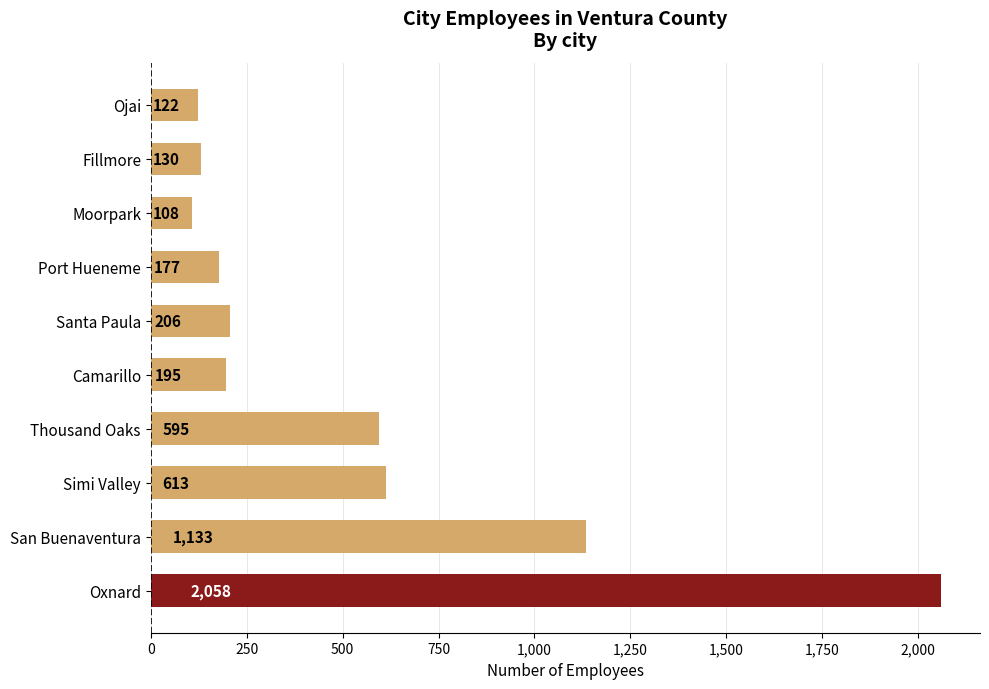

Reading bottom to top, what are all the values shown in this chart?

Oxnard=2058	San Buenaventura=1133	Simi Valley=613	Thousand Oaks=595	Camarillo=195	Santa Paula=206	Port Hueneme=177	Moorpark=108	Fillmore=130	Ojai=122